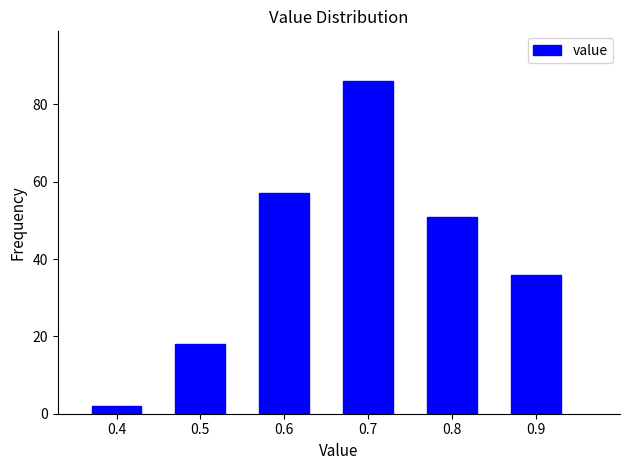

Reading left to right, transcribe this chart: for each bar, give the range it covers on the x-axis and its height. The values are not printed on the chart, so give them approximately, as read against the axis.

0.35 to 0.45: 2
0.45 to 0.55: 18
0.55 to 0.65: 58
0.65 to 0.75: 86
0.75 to 0.85: 52
0.85 to 0.95: 36